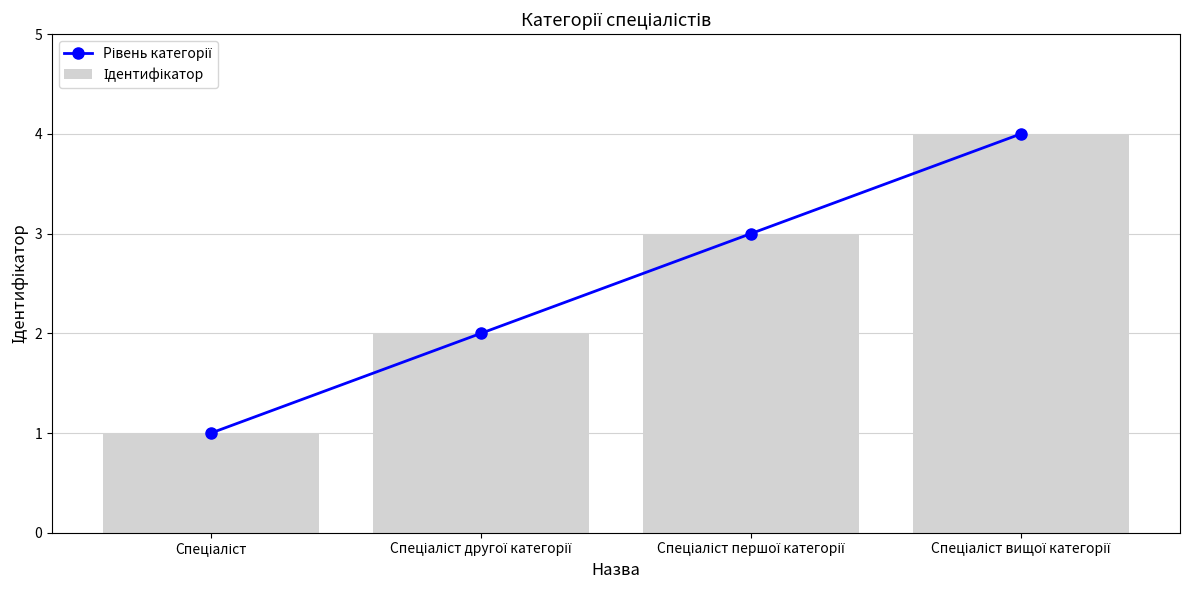

Which has a higher value, Спеціаліст першої категорії or Спеціаліст вищої категорії?

Спеціаліст вищої категорії